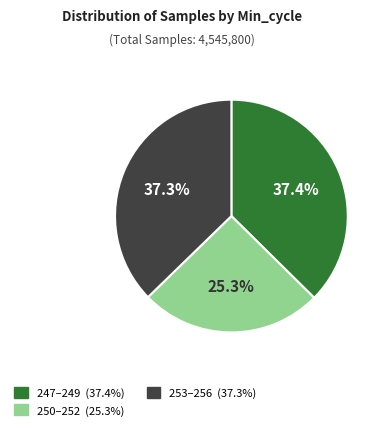

Count the number of slices in the pie.

3